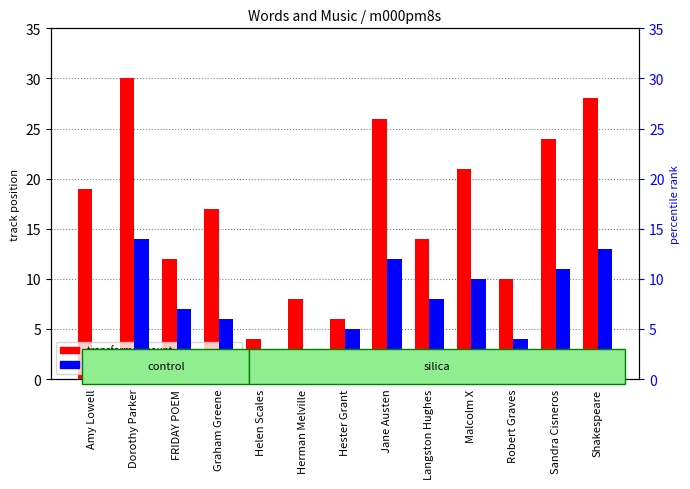

Reading left to right, what are all the values shown in this chart?

transformed count: 19	30	12	17	4	8	6	26	14	21	10	24	28
percentile rank within the sample: 2	14	7	6	1	3	5	12	8	10	4	11	13